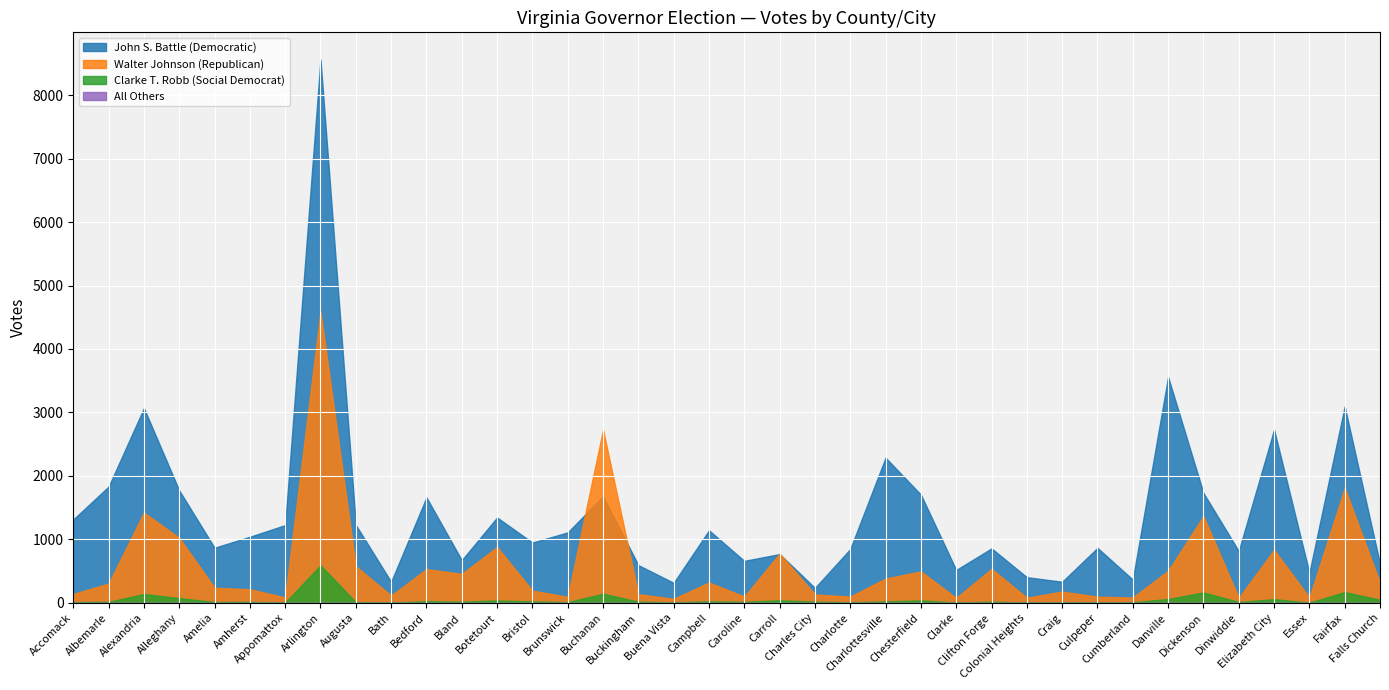

How many lines are shown in the chart?

4